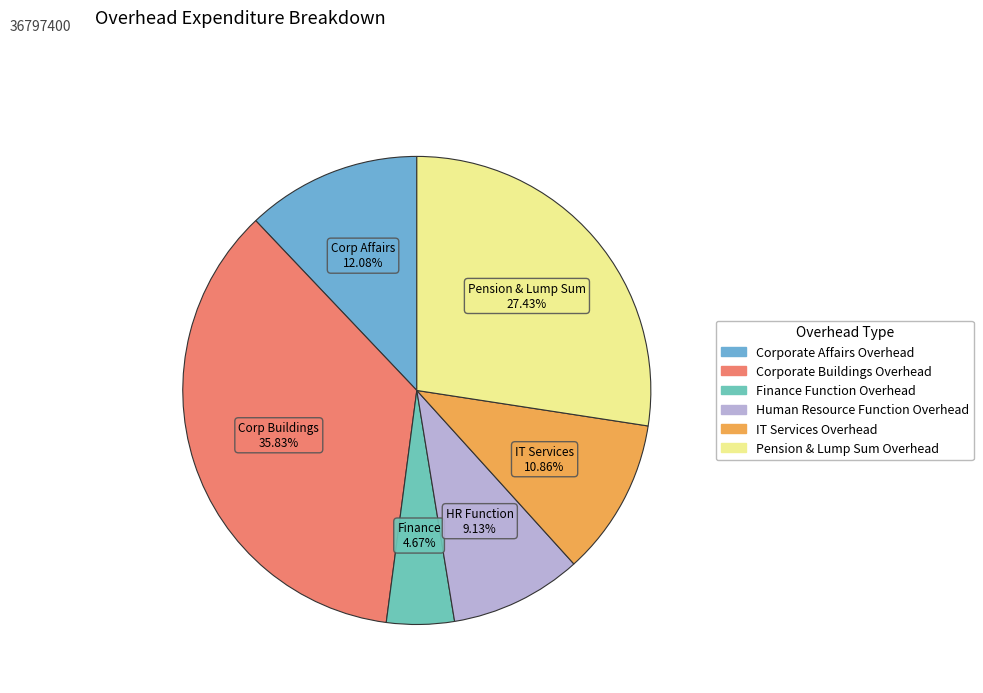

Does Corporate Buildings Overhead represent more than half of the total?

No